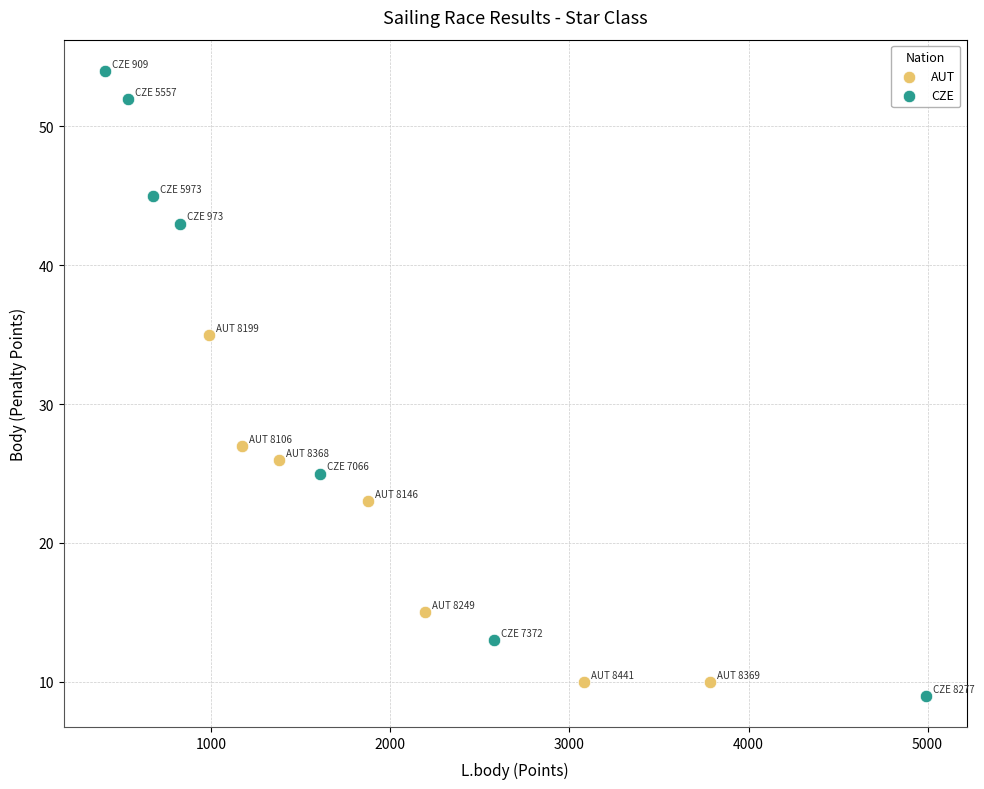

Which series reaches the maximum Y coordinate?

CZE